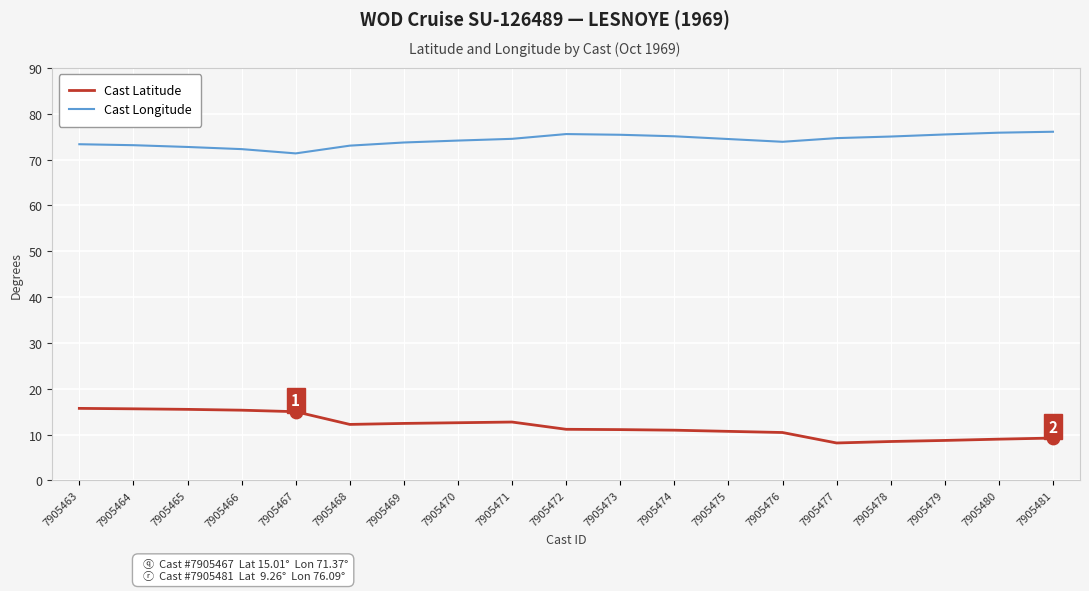

What are all the series names shown in the legend?

Cast Latitude, Cast Longitude